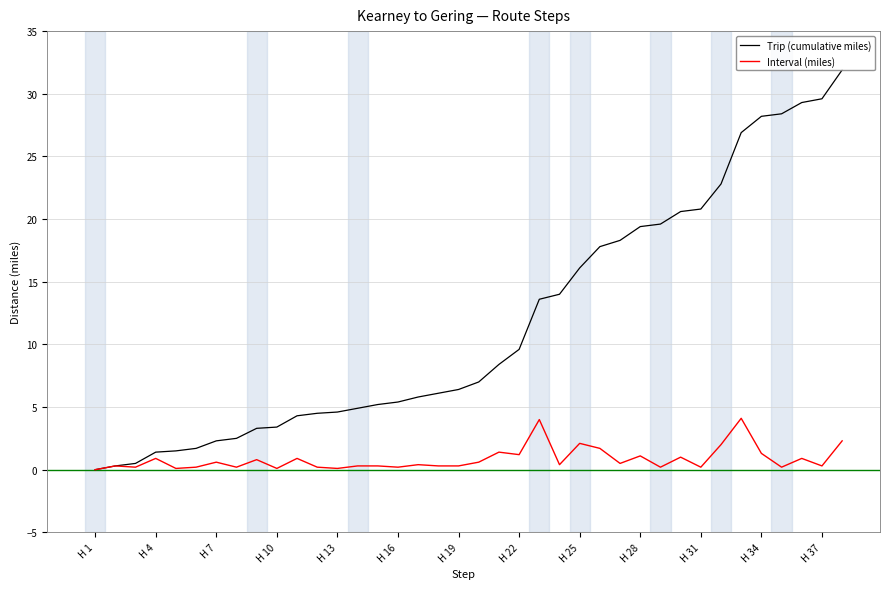

Rank the series by their maximum value, from highest to lowest.

Trip (cumulative miles), Interval (miles)